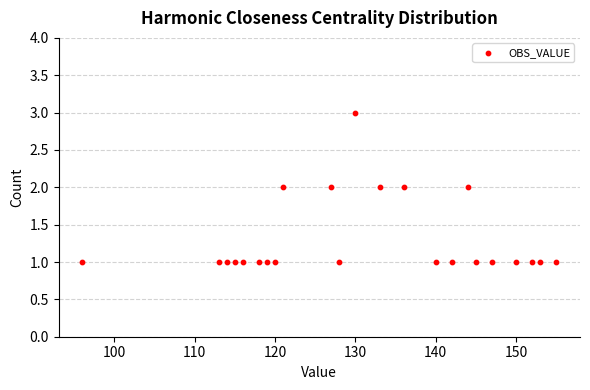

What is the range of X values (max minus min)?

59